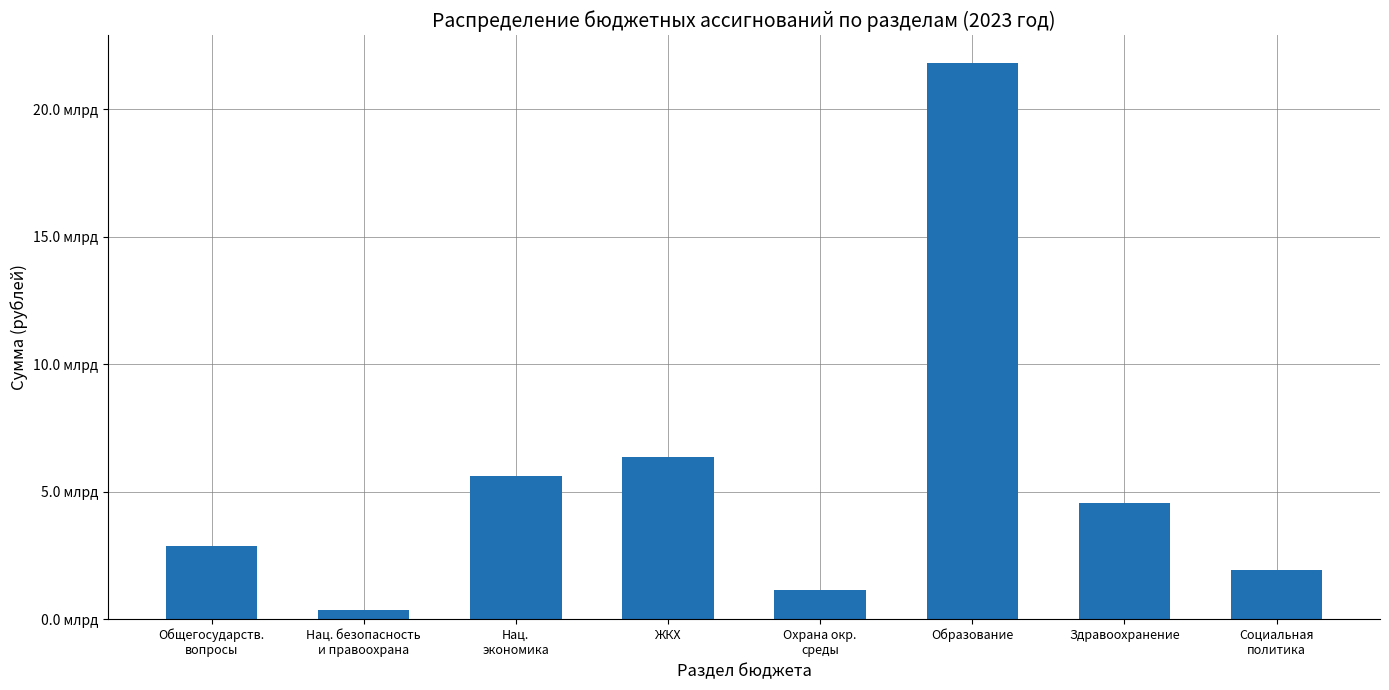

What is the label of the 1st bar from the left?

Общегосударств.
вопросы